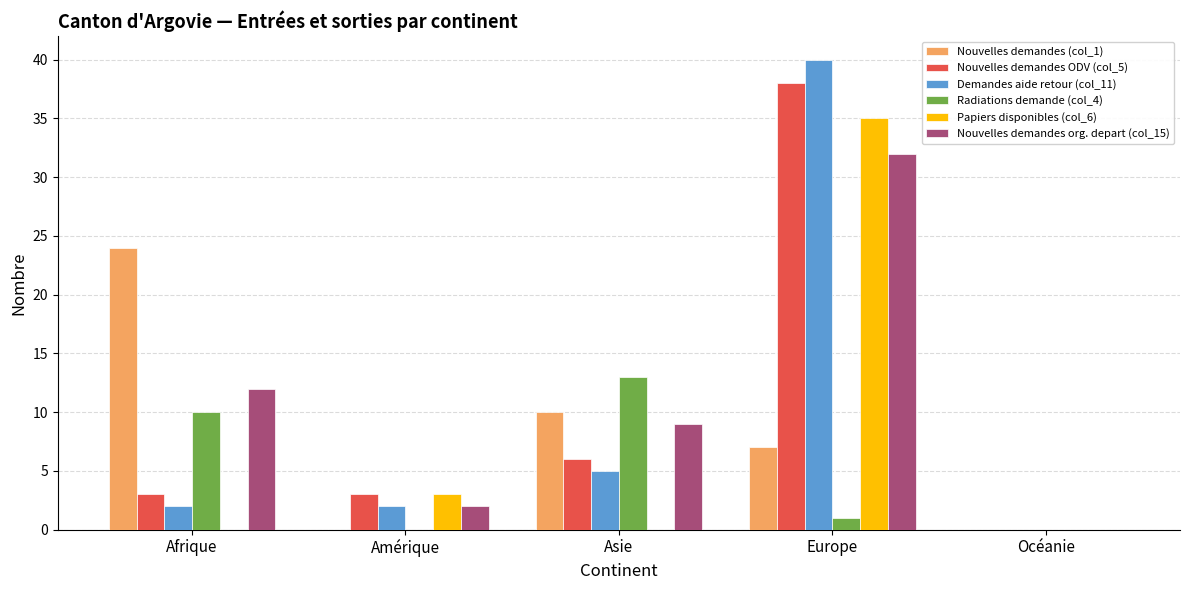

The value of Nouvelles demandes org. depart (col_15) at Europe is 32. True or false?

True